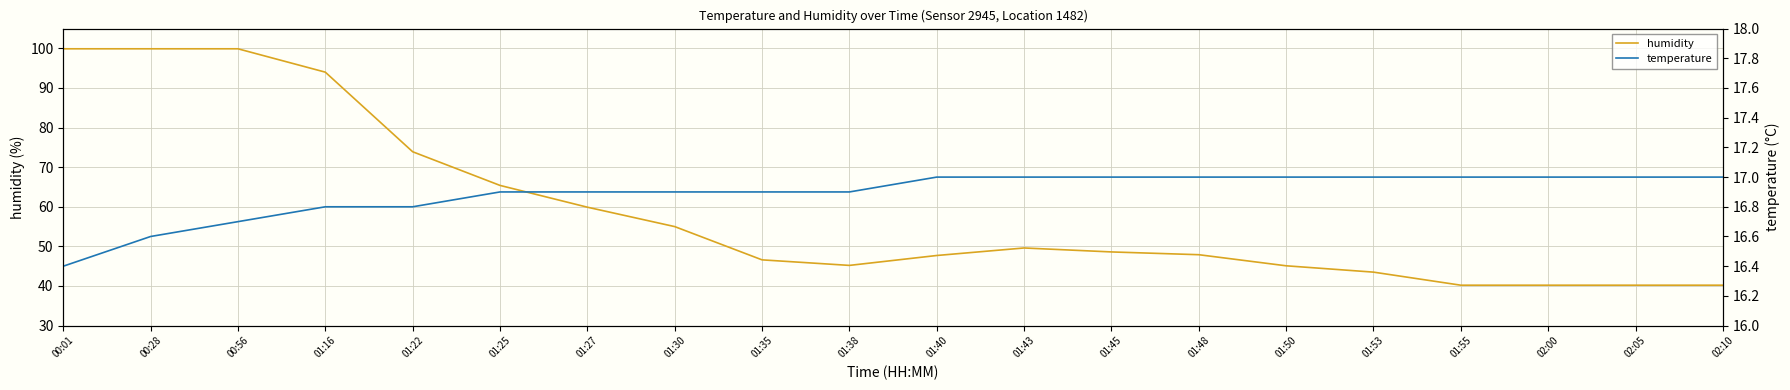

What position from the right is 01:27?

14